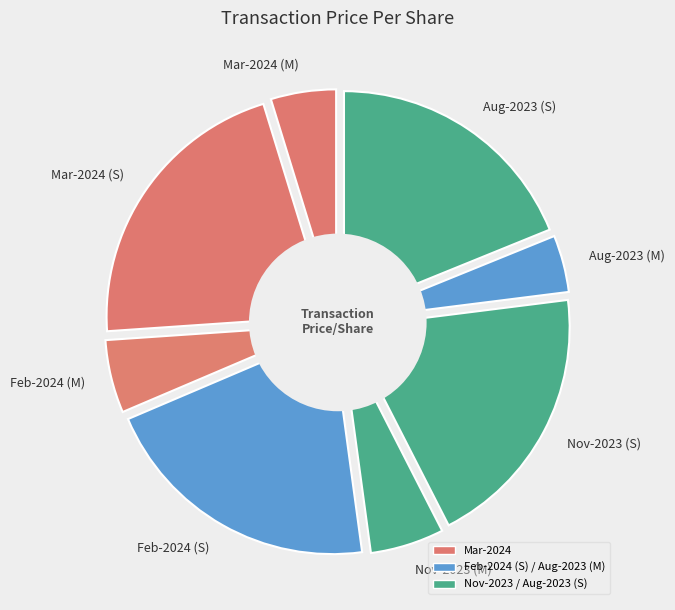

Is there any slice that represents more than half of the pie?

No